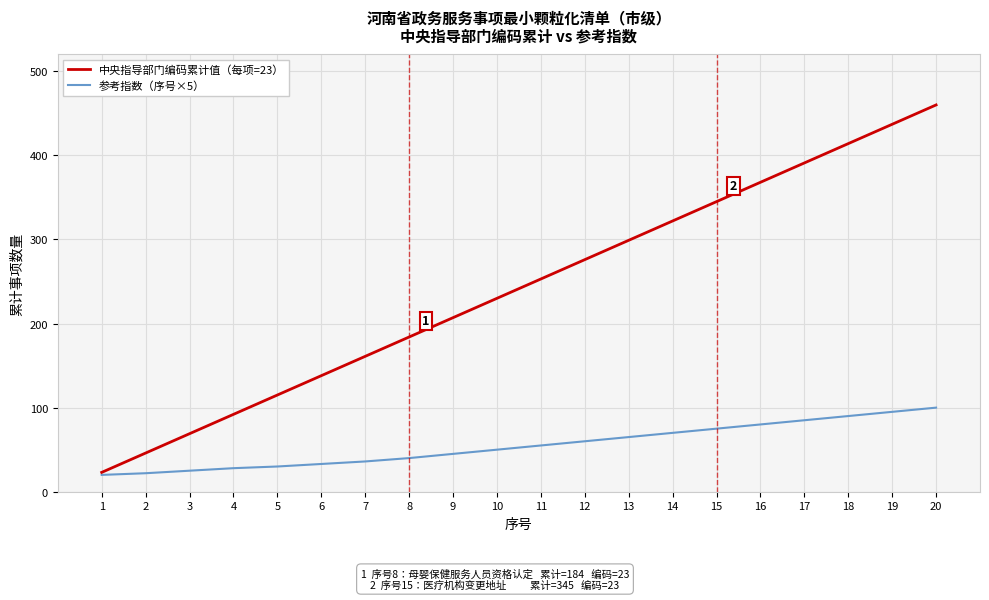

Which series has the largest range (max minus min)?

中央指导部门编码累计值（每项=23）